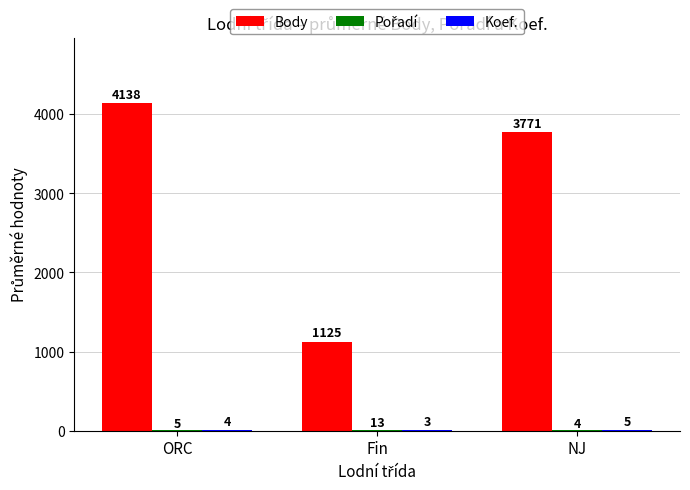

Which label corresponds to the largest value in the chart?

ORC